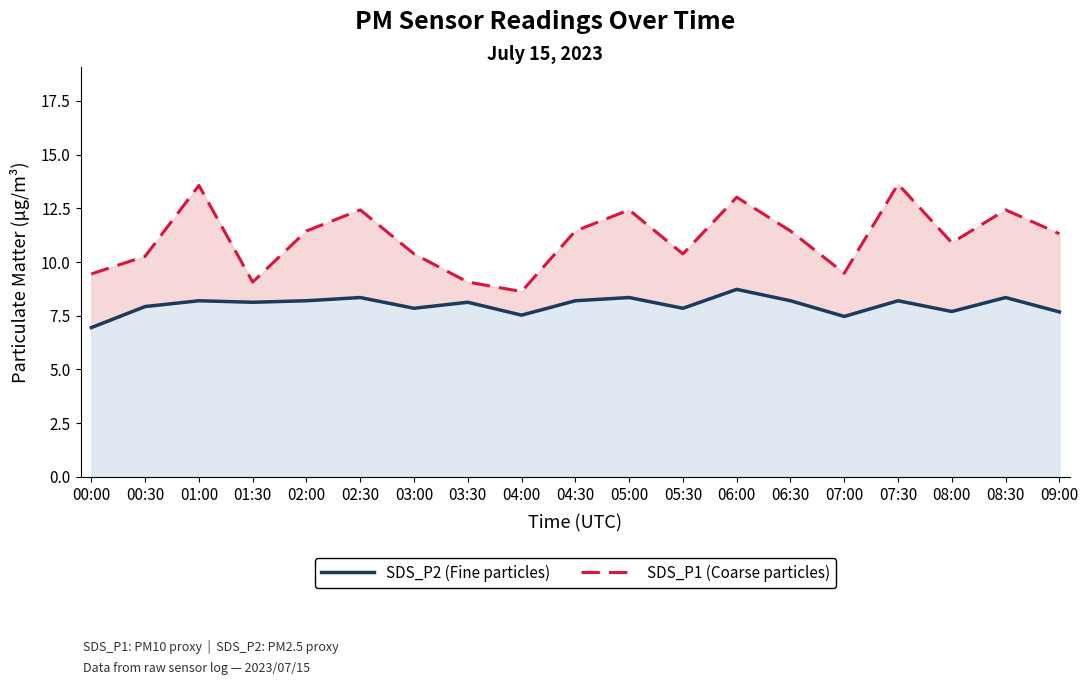

The value of SDS_P2 at 00:00 is 3.7. True or false?

False